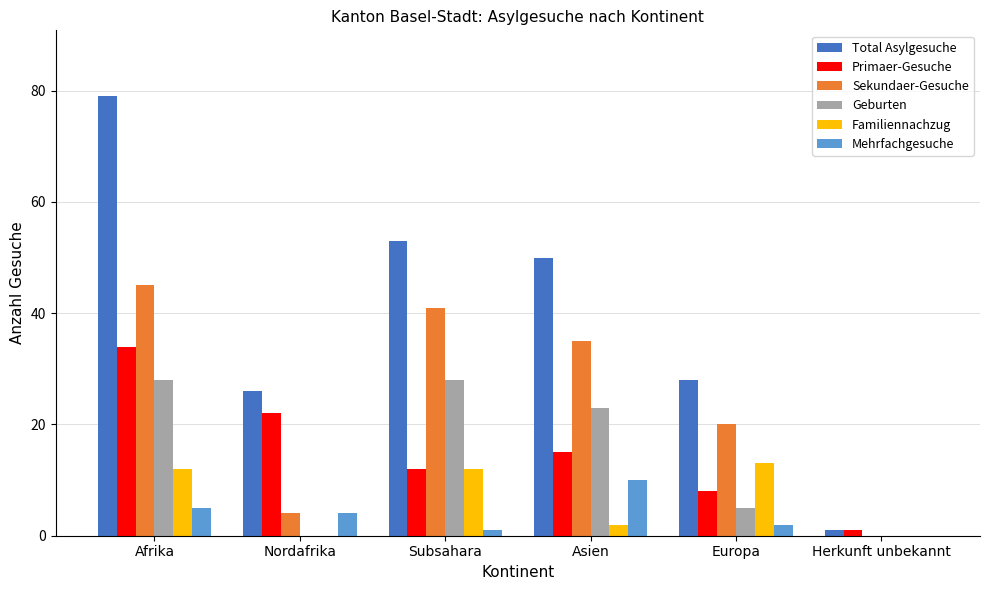

Does the chart contain stacked bars?

No